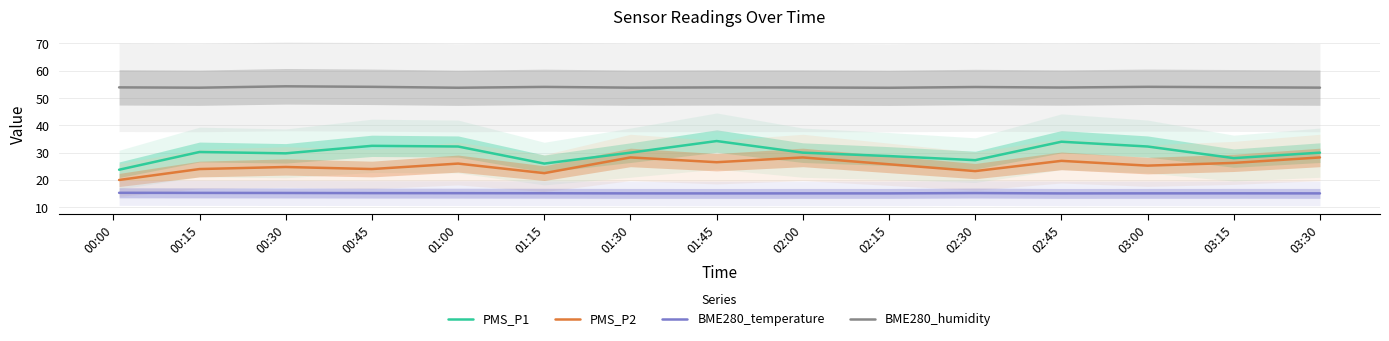

Which series has the largest range (max minus min)?

PMS_P1